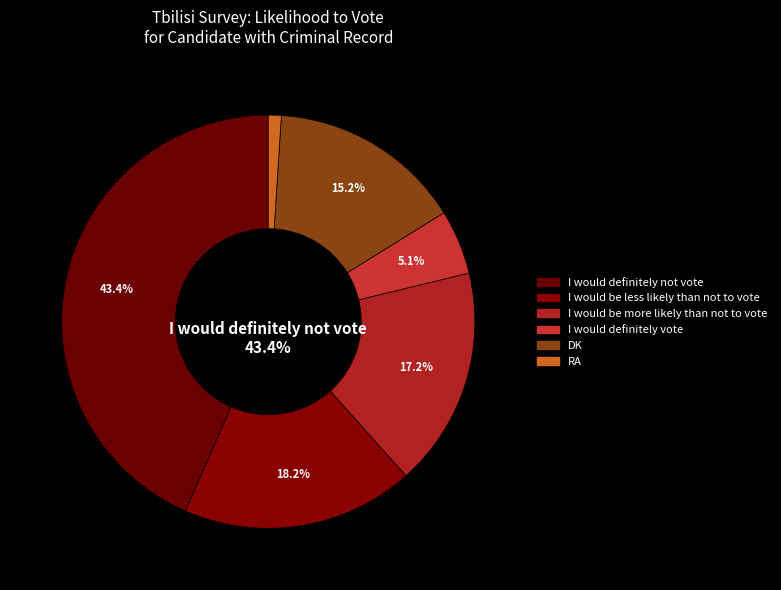

Rank the categories by value from highest to lowest.

I would definitely not vote, I would be less likely than not to vote, I would be more likely than not to vote, DK, I would definitely vote, RA